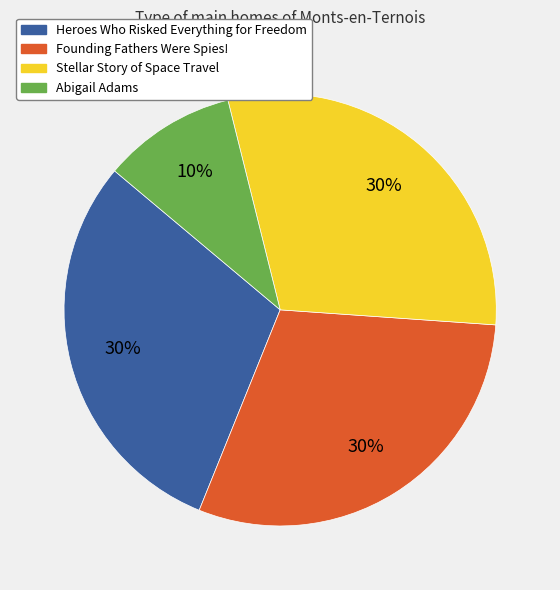

Which category has the smallest portion of the pie?

Abigail Adams